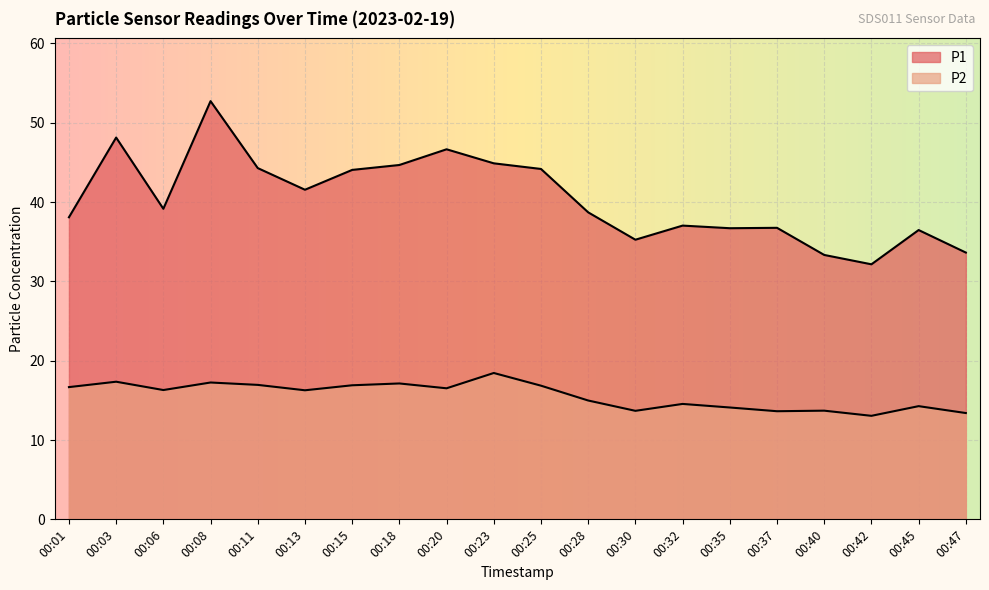

At 00:11, list the series in order from largest to smallest.

P1, P2